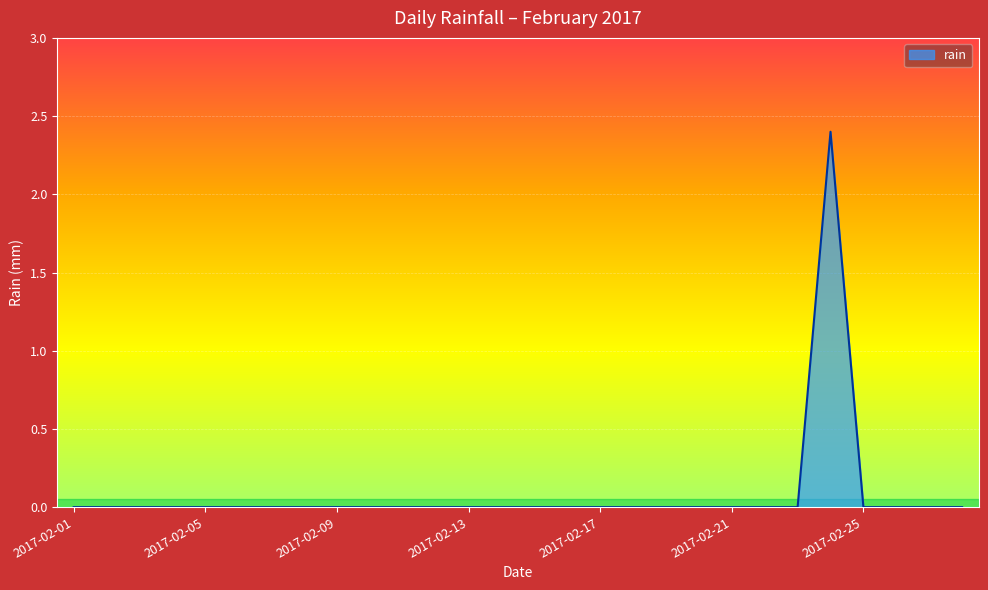

What is the difference between the maximum and minimum values?

2.4